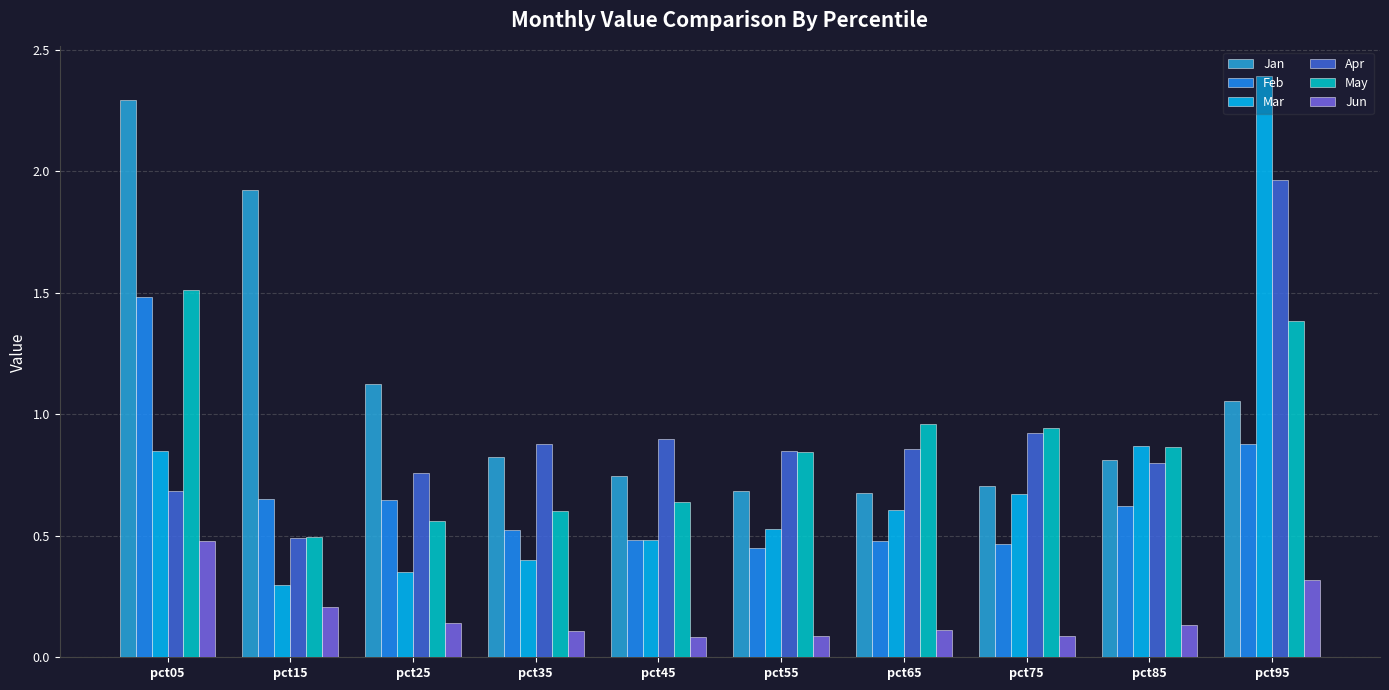

What is the sum of all Mar values?

7.5